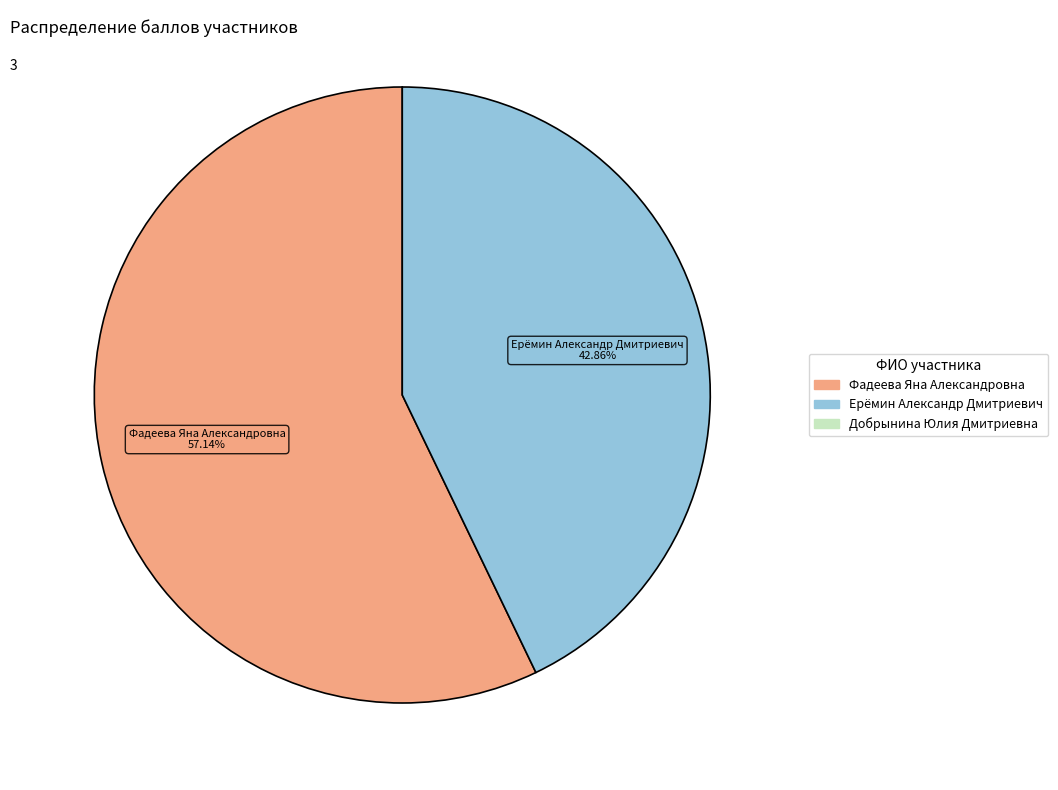

Does any single category account for the majority?

Yes